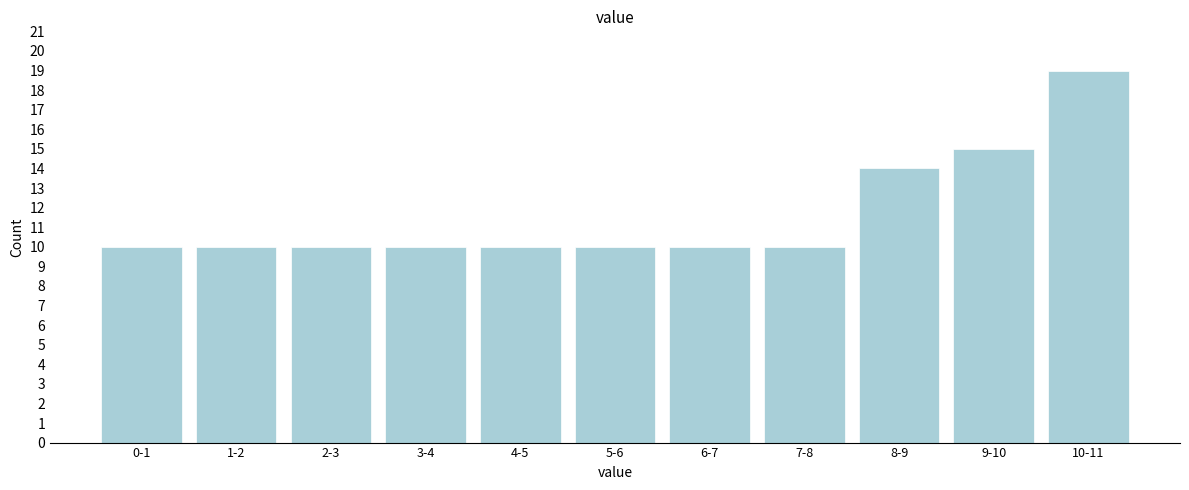

Reading left to right, list all the values displayed in this chart.

10	10	10	10	10	10	10	10	14	15	19